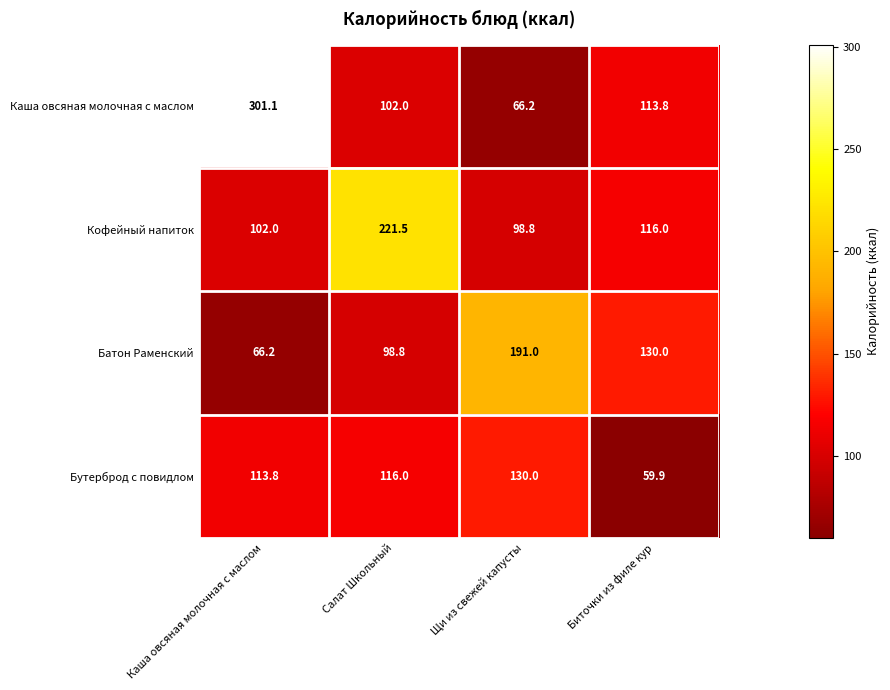

Where does the Каша овсяная молочная с маслом series first go above 113?

Каша овсяная молочная с маслом